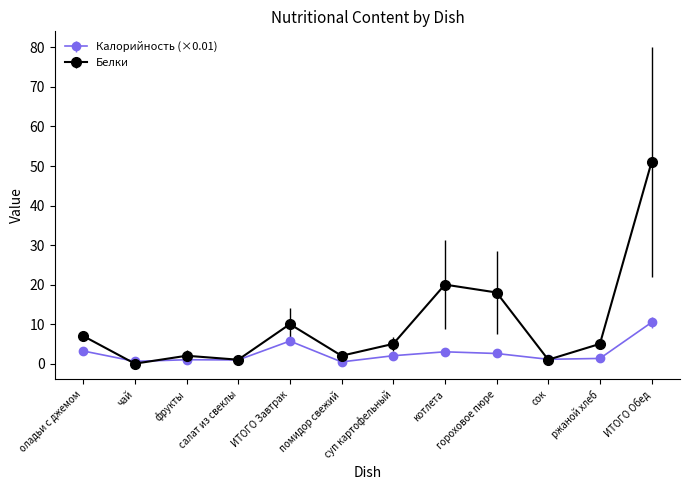

Which series changed the most between чай and суп картофельный?

Белки